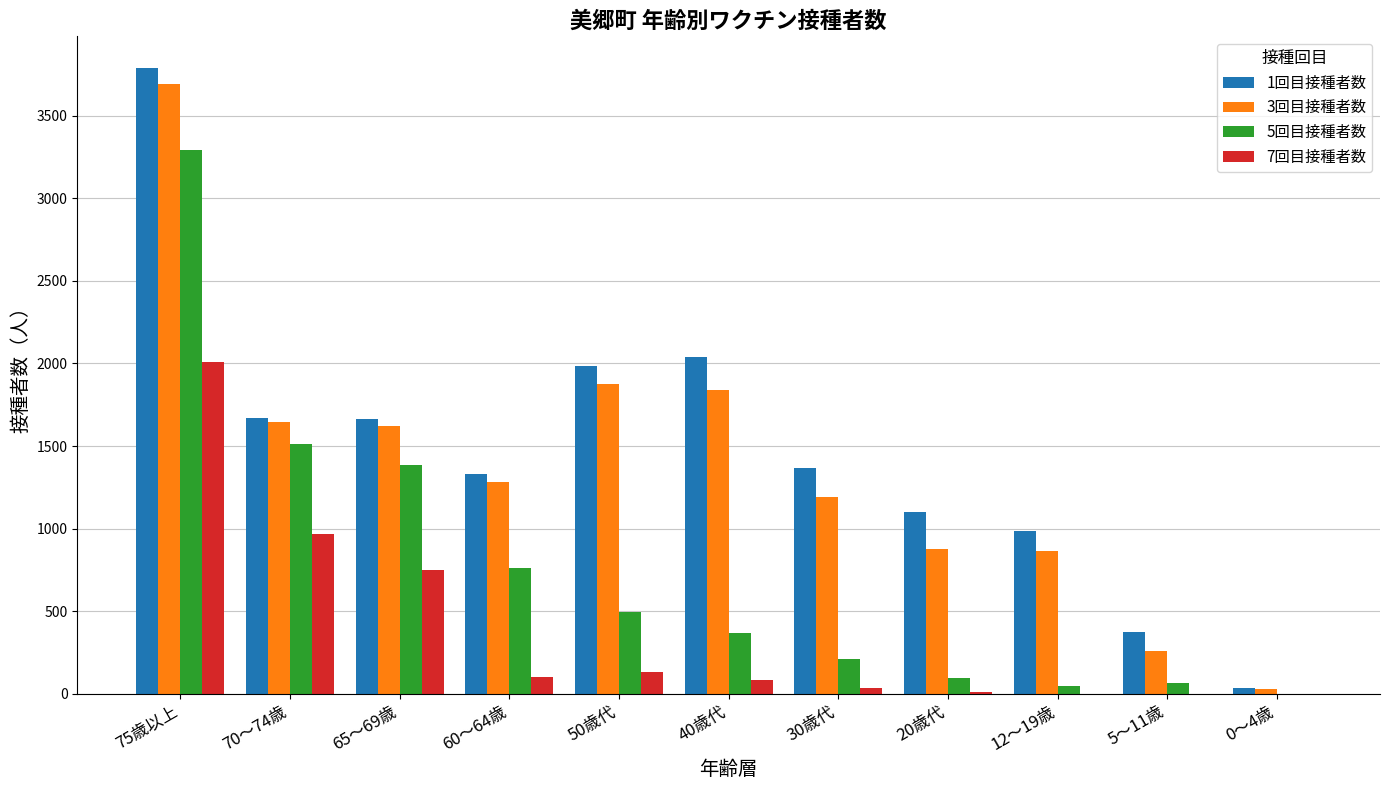

Count the number of categories in the chart.

11